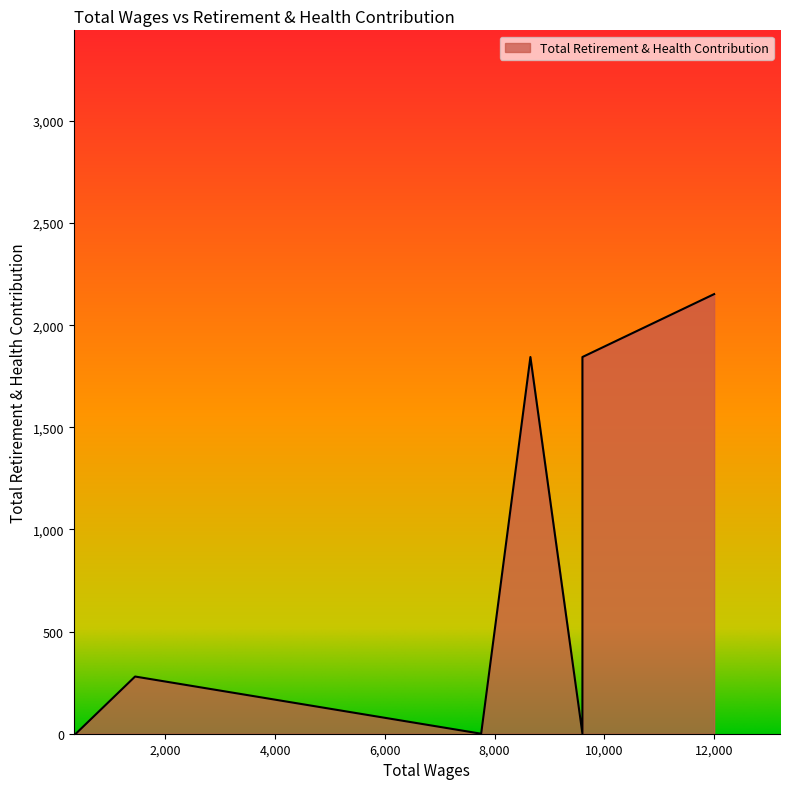

Which has a higher value, 1449.0 or 9600.0?

9600.0